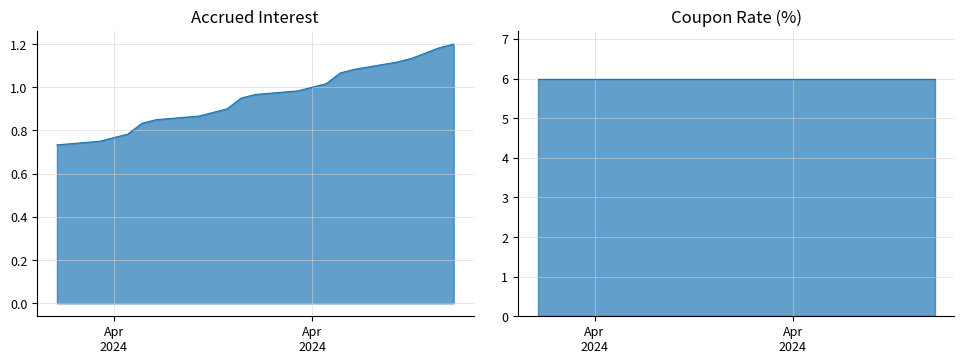

Rank the categories by value from highest to lowest.

2024-05-03, 2024-05-02, 2024-04-30, 2024-04-29, 2024-04-26, 2024-04-25, 2024-04-24, 2024-04-23, 2024-04-22, 2024-04-19, 2024-04-18, 2024-04-17, 2024-04-16, 2024-04-15, 2024-04-12, 2024-04-11, 2024-04-10, 2024-04-09, 2024-04-08, 2024-04-05